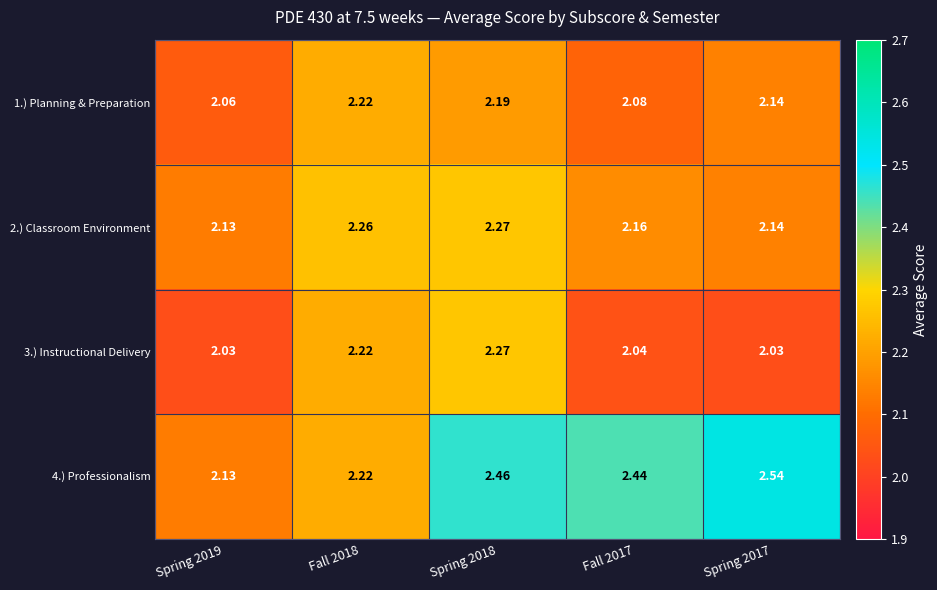

Is the value of 3.) Instructional Delivery at Spring 2017 greater than the value of 4.) Professionalism at Fall 2018?

No